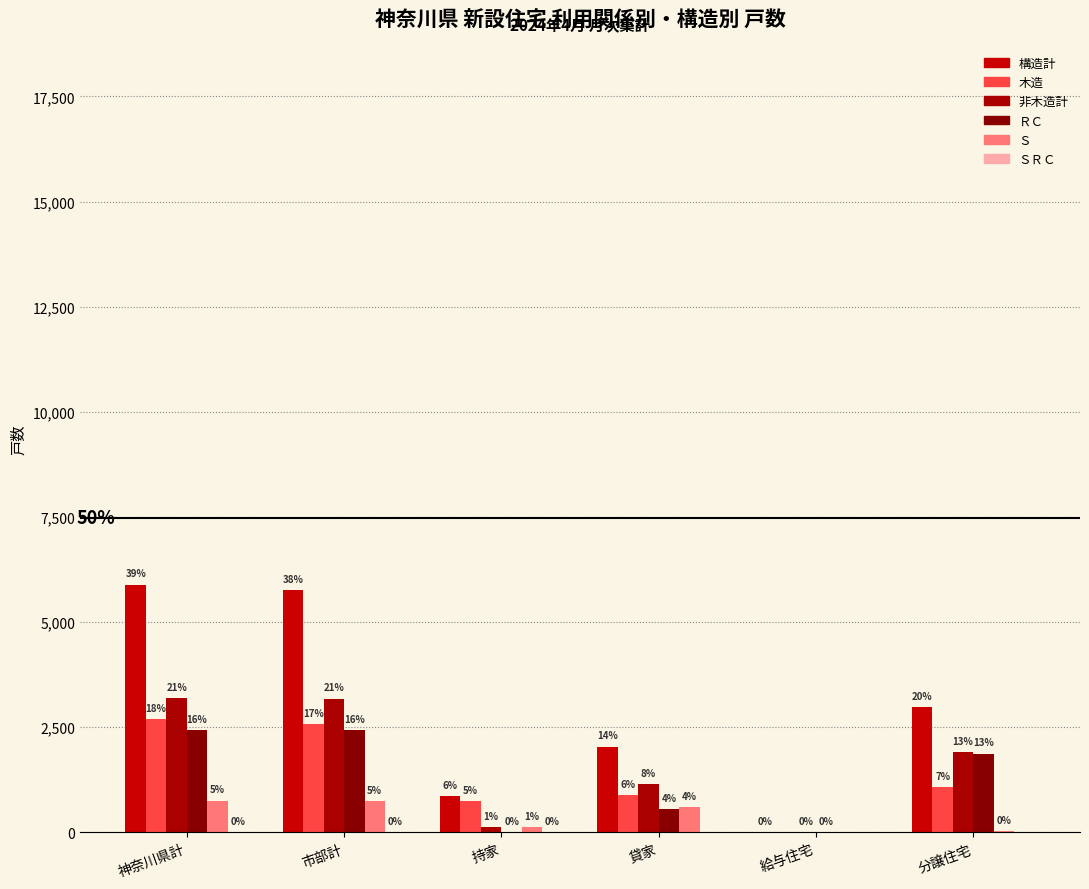

At how many categories does at least one series exceed 1473?

4